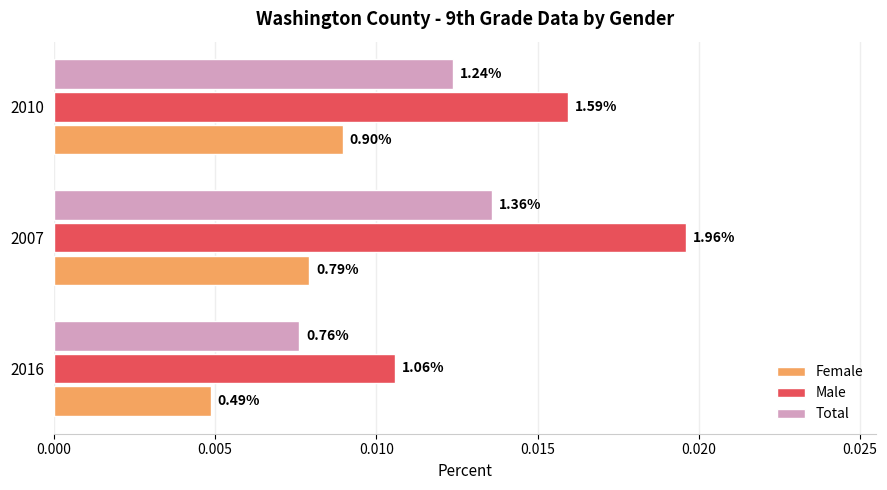

At how many categories does at least one series exceed 0?

3